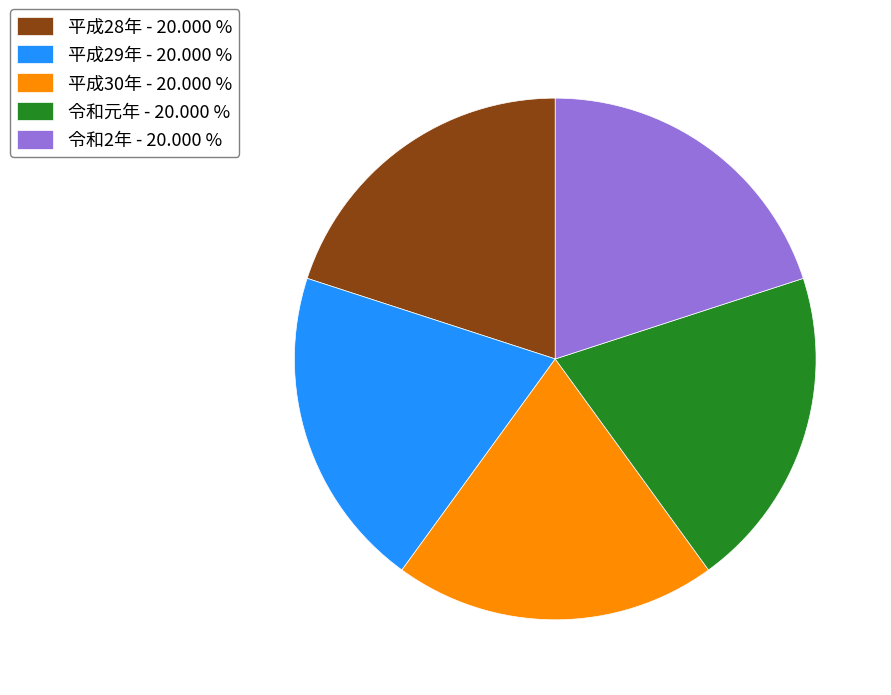

Is the sum of 平成29年 - 20.000 % and 令和元年 - 20.000 % greater than half?

No